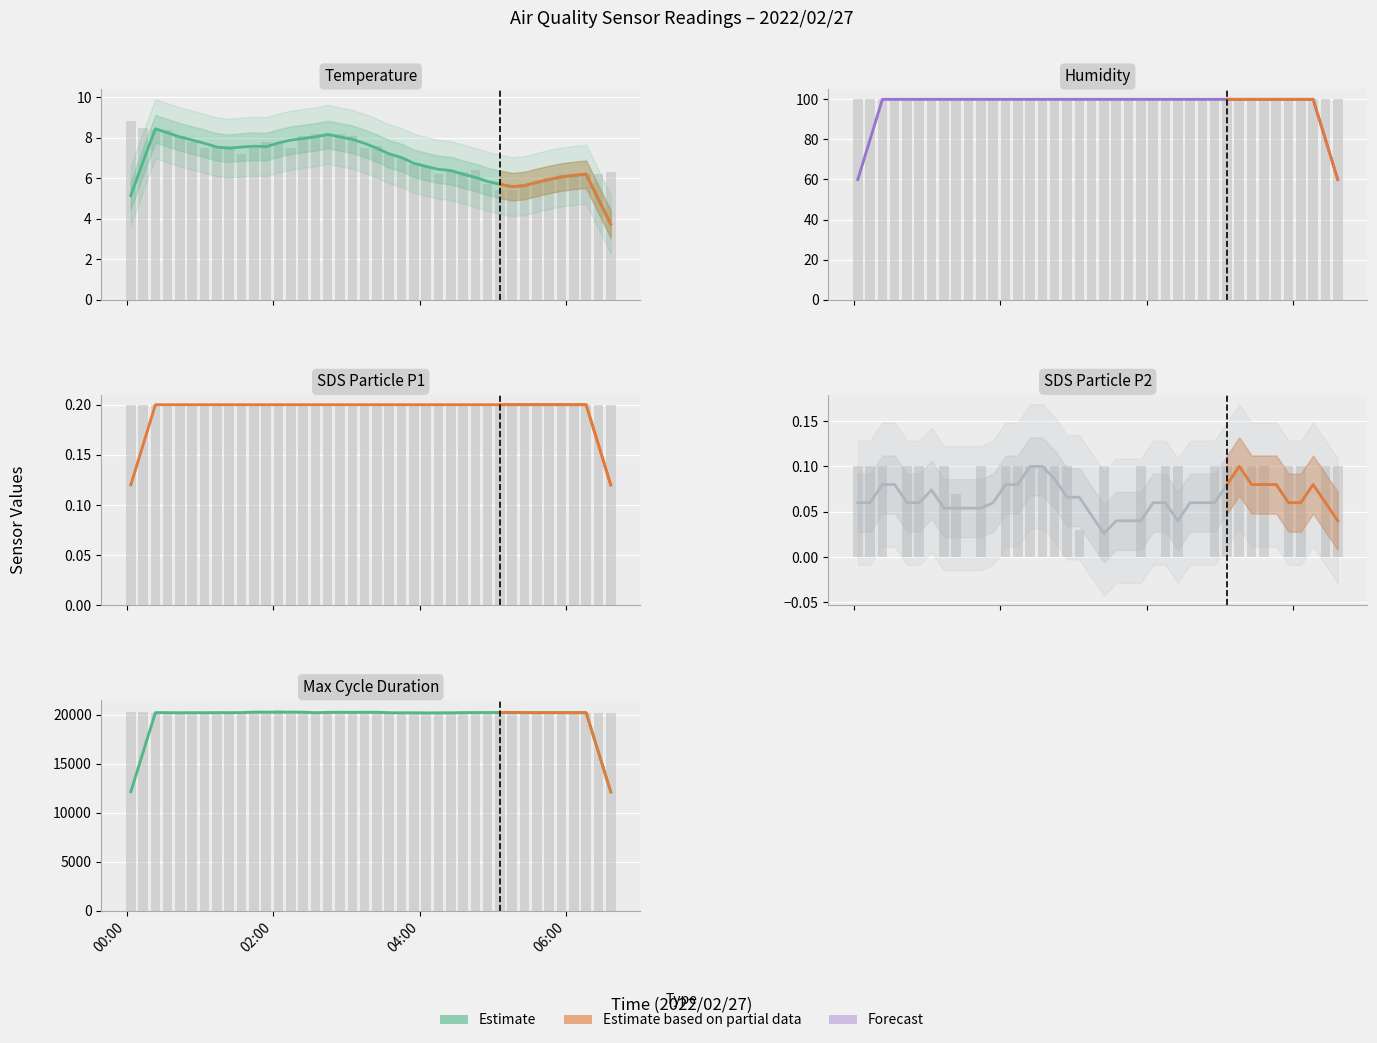

Reading left to right, list all the values displayed in this chart.

Temp: 8.8	8.5	8.4	8.4	8.1	7.8	7.5	7.6	7.6	7.2	7.5	7.8	7.8	7.5	8.1	8.2	8.2	8.2	8.1	7.5	7.6	7.2	7.0	6.7	6.6	6.2	6.4	6.3	6.4	5.7	5.4	5.4	5.6	5.8	6.0	6.2	6.1	6.2	6.2	6.3
Humidity: 99.9	99.9	99.9	99.9	99.9	99.9	99.9	99.9	99.9	99.9	99.9	99.9	99.9	99.9	99.9	99.9	99.9	99.9	99.9	99.9	99.9	99.9	99.9	99.9	99.9	99.9	99.9	99.9	99.9	99.9	99.9	99.9	99.9	99.9	99.9	99.9	99.9	99.9	99.9	99.9
SDS_P1: 0.2	0.2	0.2	0.2	0.2	0.2	0.2	0.2	0.2	0.2	0.2	0.2	0.2	0.2	0.2	0.2	0.2	0.2	0.2	0.2	0.2	0.2	0.2	0.2	0.2	0.2	0.2	0.2	0.2	0.2	0.2	0.2	0.2	0.2	0.2	0.2	0.2	0.2	0.2	0.2
SDS_P2: 0.1	0.1	0.1	0.0	0.1	0.1	0.0	0.1	0.1	0.0	0.1	0.0	0.1	0.1	0.1	0.1	0.1	0.1	0.0	0.0	0.1	0.0	0.0	0.1	0.0	0.1	0.1	0.0	0.0	0.1	0.1	0.1	0.1	0.1	0.0	0.1	0.1	0.0	0.1	0.1
Max_cycle: 20232.0	20240.0	20168.0	20207.0	20156.0	20203.0	20175.0	20227.0	20176.0	20214.0	20163.0	20235.0	20453.0	20183.0	20172.0	20214.0	20182.0	20200.0	20375.0	20221.0	20168.0	20210.0	20191.0	20156.0	20167.0	20172.0	20171.0	20210.0	20168.0	20280.0	20190.0	20183.0	20226.0	20210.0	20192.0	20167.0	20206.0	20179.0	20202.0	20203.0